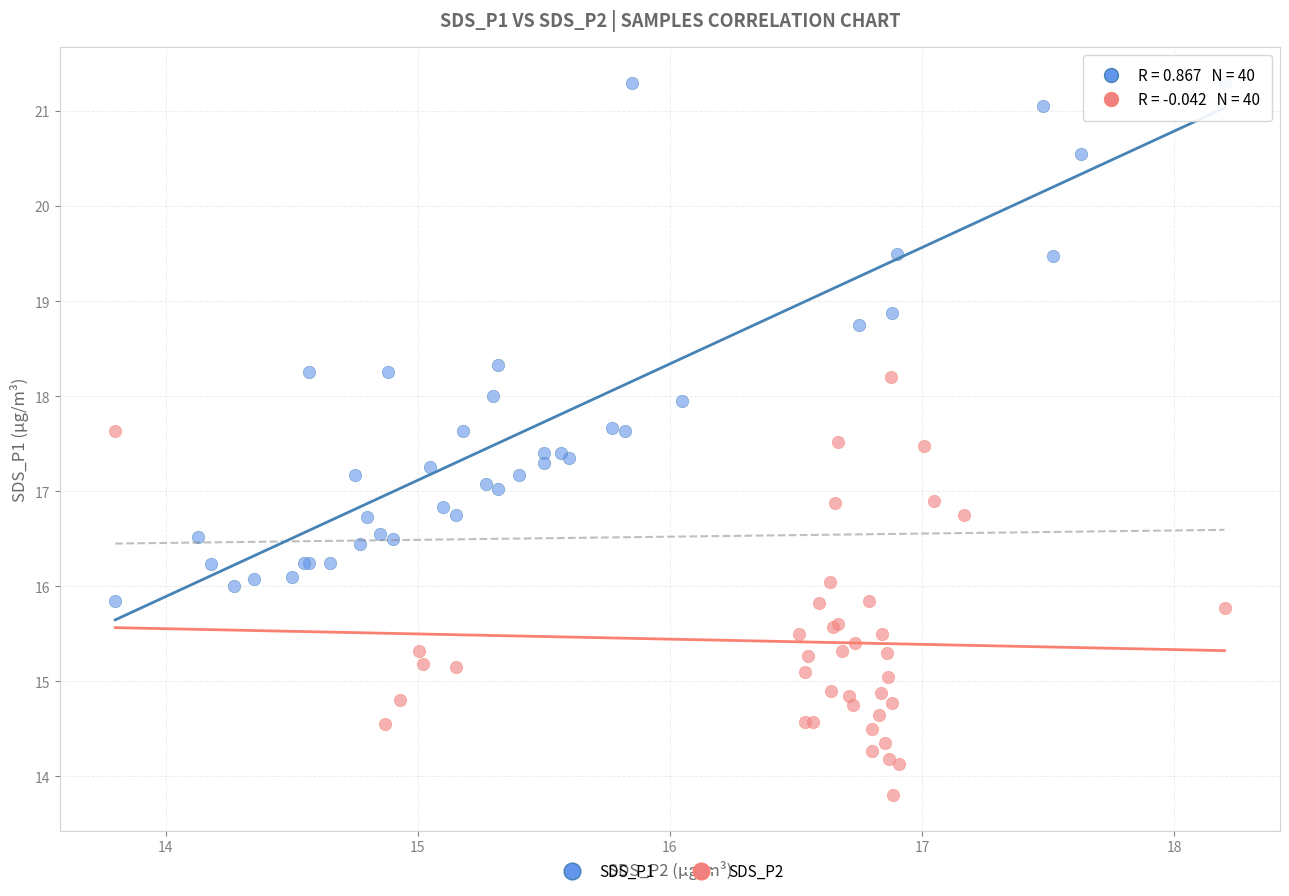

Which series reaches the minimum Y coordinate?

SDS_P2